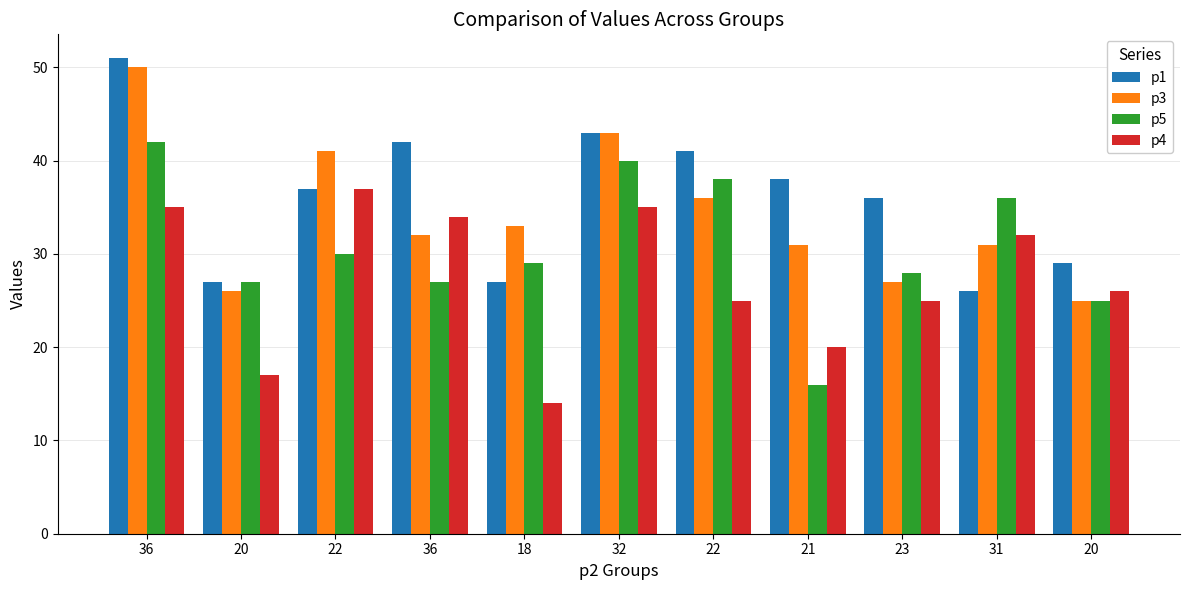

Reading left to right, extract all data points from this chart.

p1: 36=51	20=27	22=37	36=42	18=27	32=43	22=41	21=38	23=36	31=26	20=29
p3: 36=50	20=26	22=41	36=32	18=33	32=43	22=36	21=31	23=27	31=31	20=25
p5: 36=42	20=27	22=30	36=27	18=29	32=40	22=38	21=16	23=28	31=36	20=25
p4: 36=35	20=17	22=37	36=34	18=14	32=35	22=25	21=20	23=25	31=32	20=26